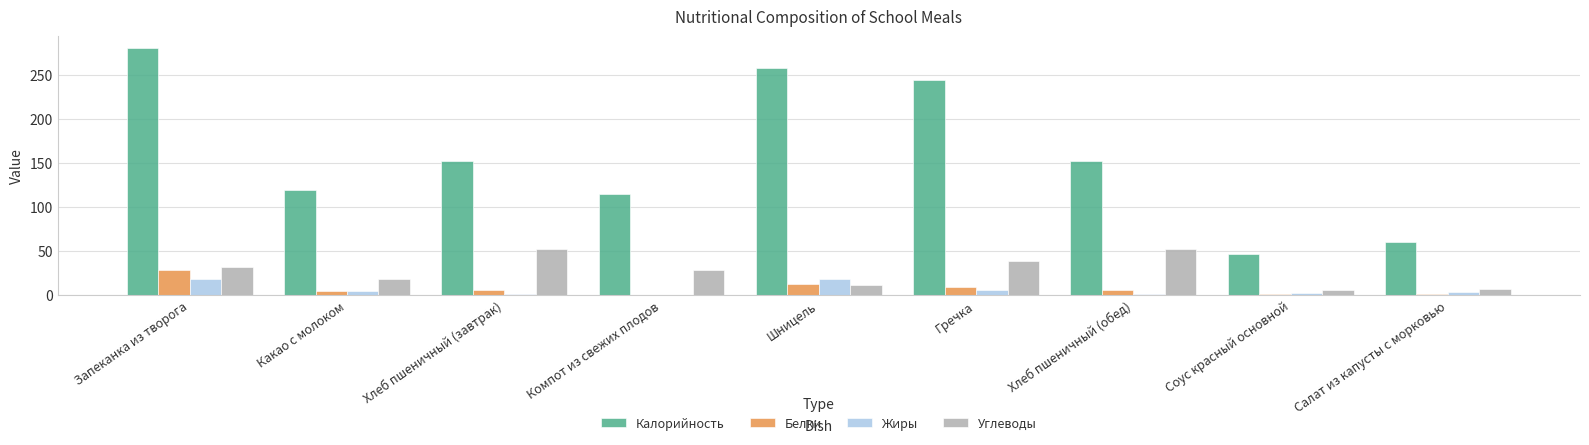

Which category has the highest value in the Белки series?

Запеканка из творога